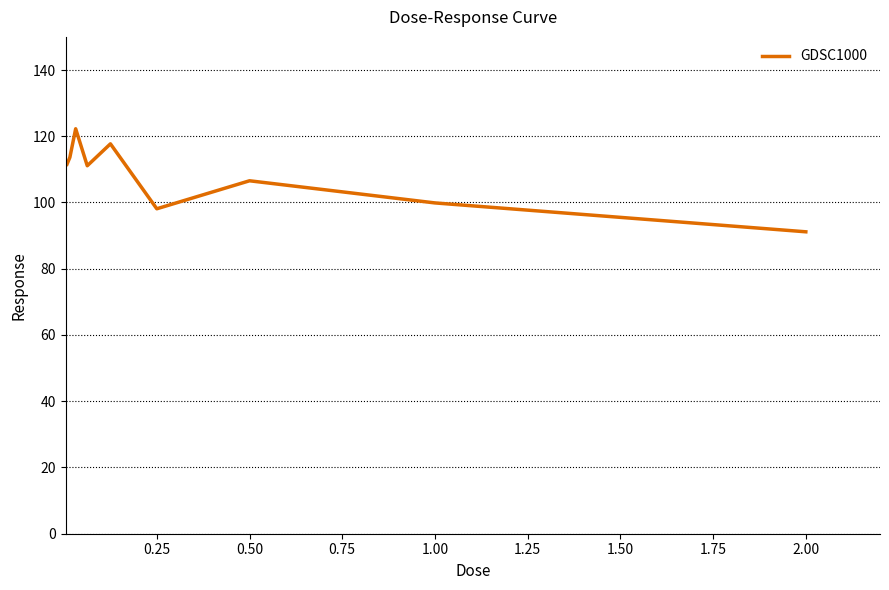

Does the chart have visible grid lines?

Yes